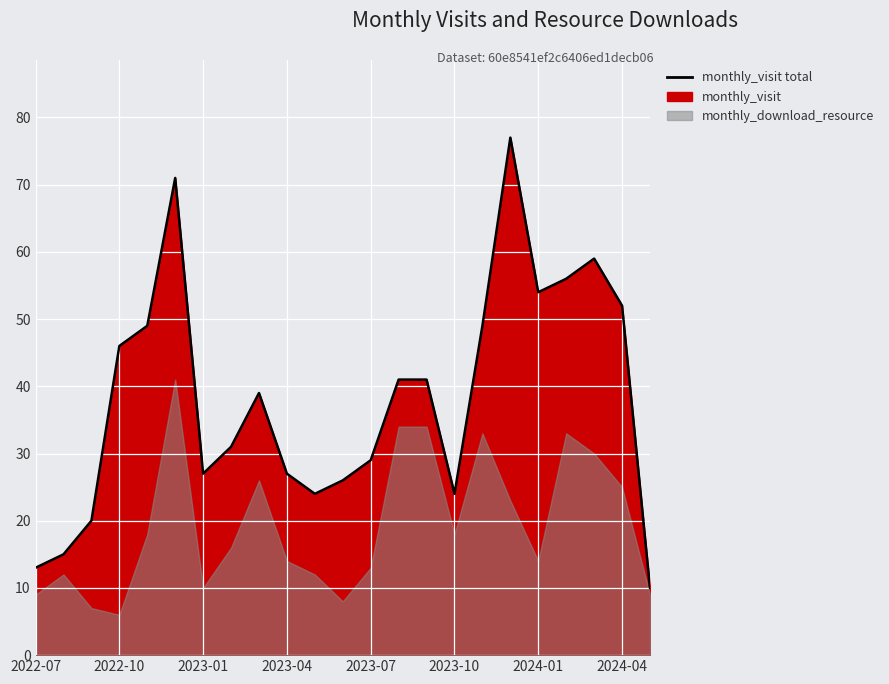

Where is the data nearest to the value 43?

13